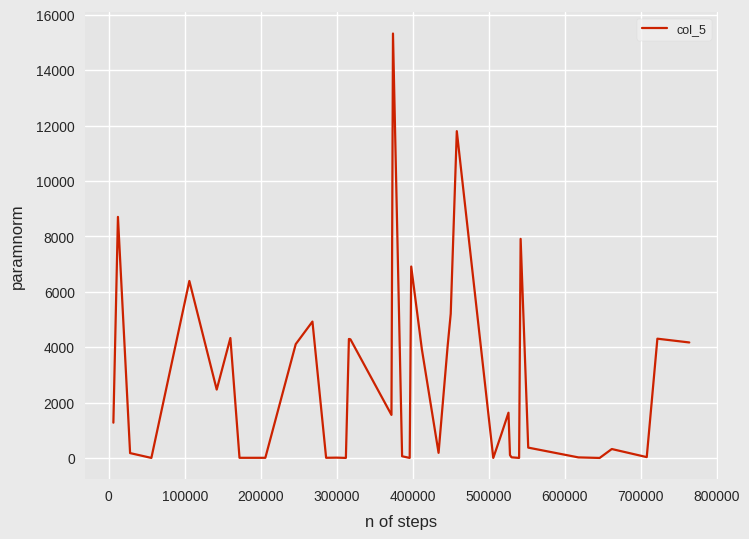

What is the maximum value shown in the chart?

15321